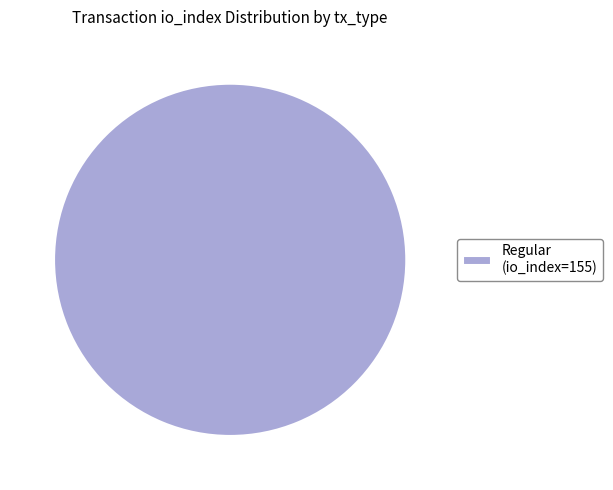

Rank the categories by value from highest to lowest.

Regular (io_index=155)